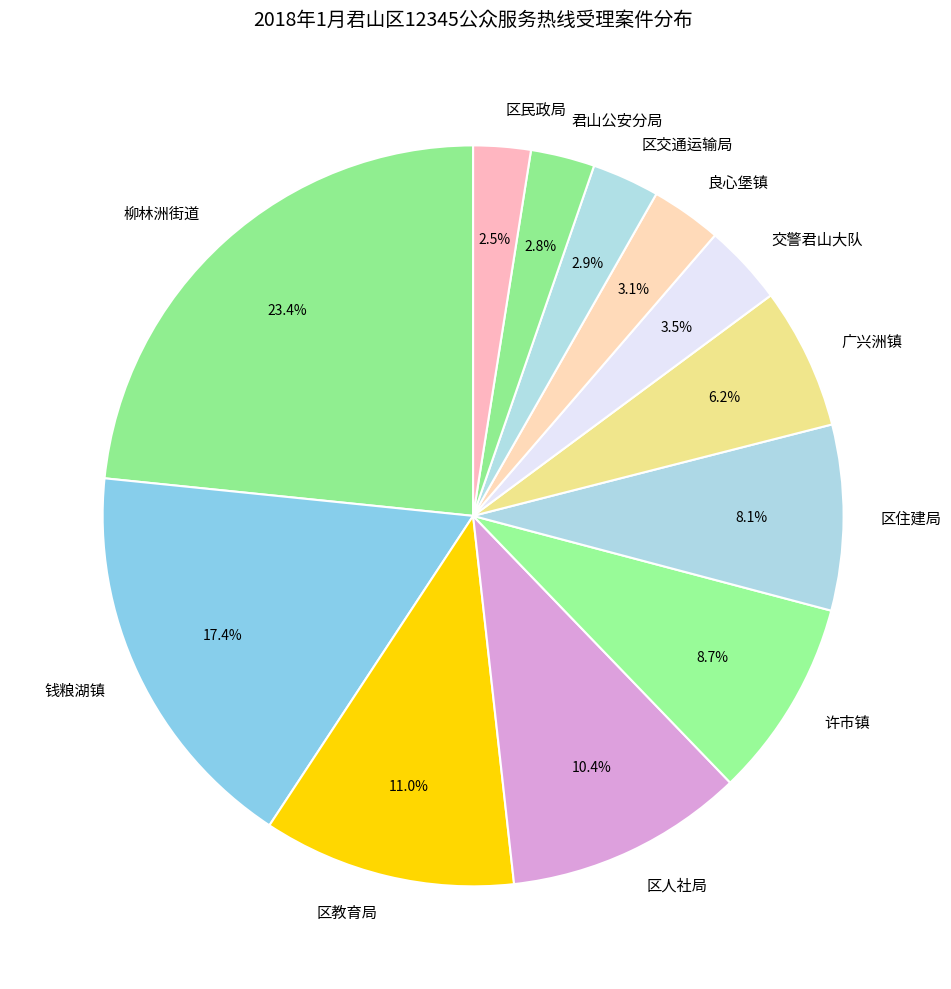

Approximately how many times larger is the value at 广兴洲镇 compared to 区民政局?

2.5